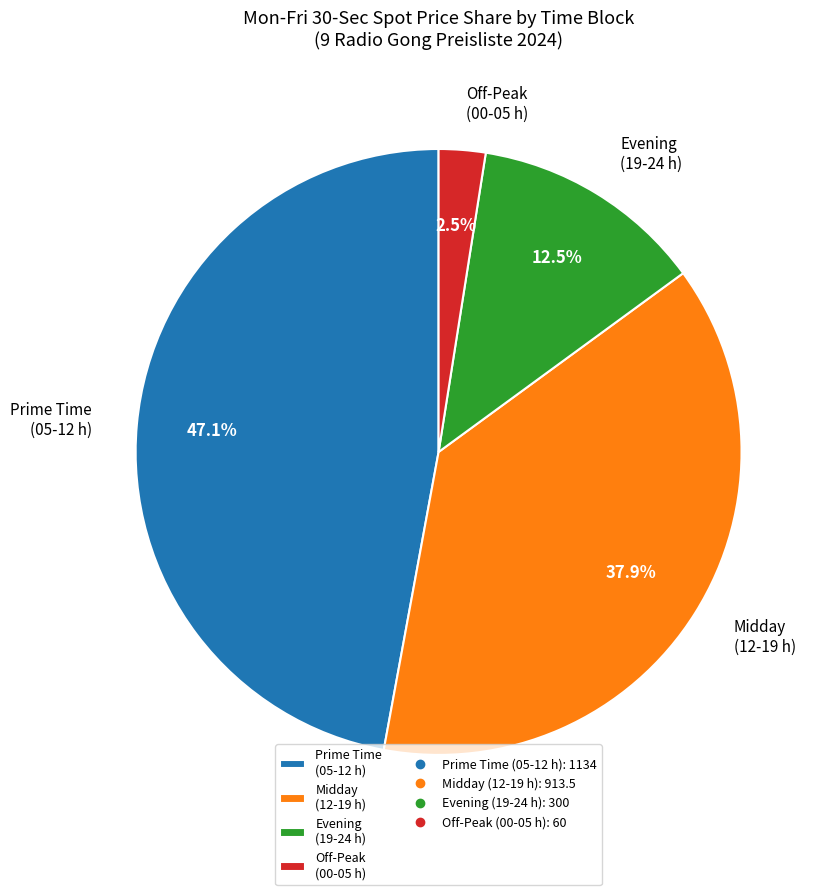

How many slices are in this pie chart?

4